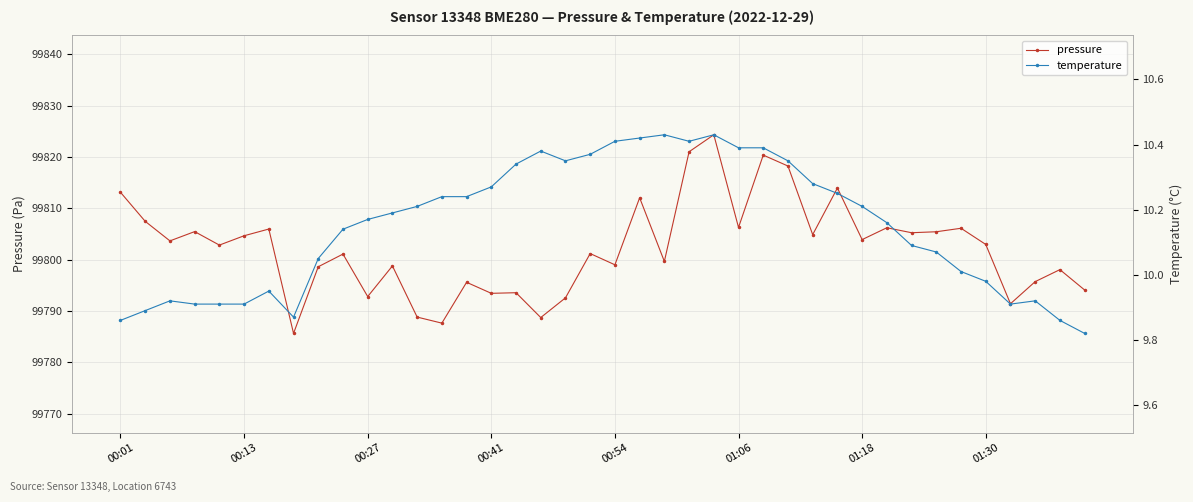

The value of temperature at 9 is 10.1. True or false?

True